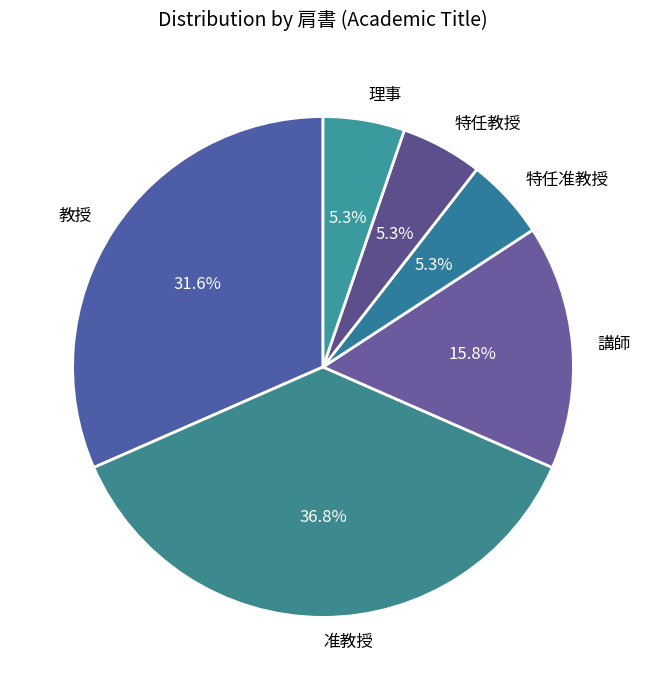

Is 特任教授 the majority of the pie?

No